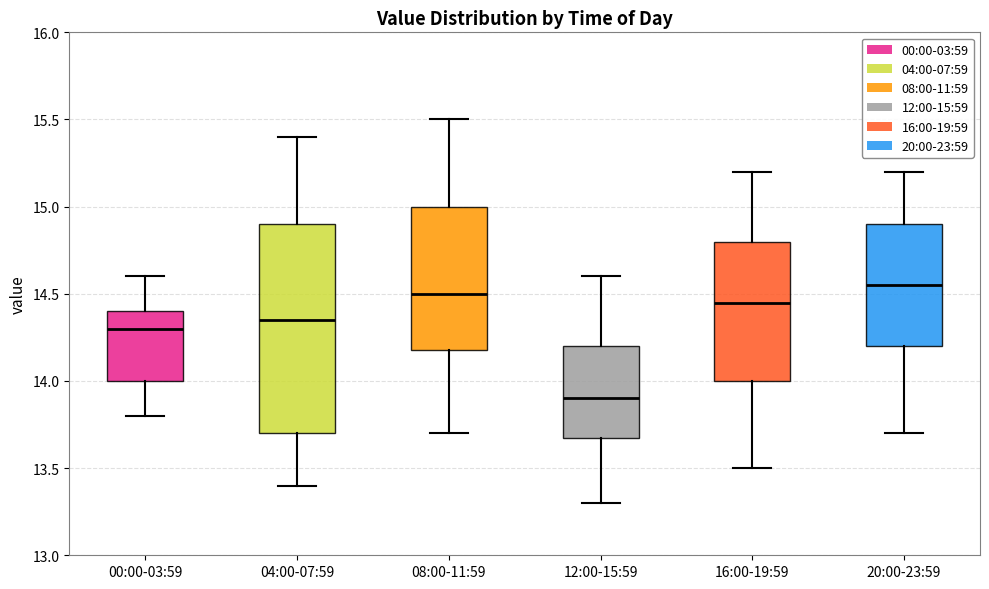

Where does the upper whisker of the box for 00:00-03:59 end on the y-axis? The values are not printed on the chart, so give them approximately, as read against the axis.

14.60